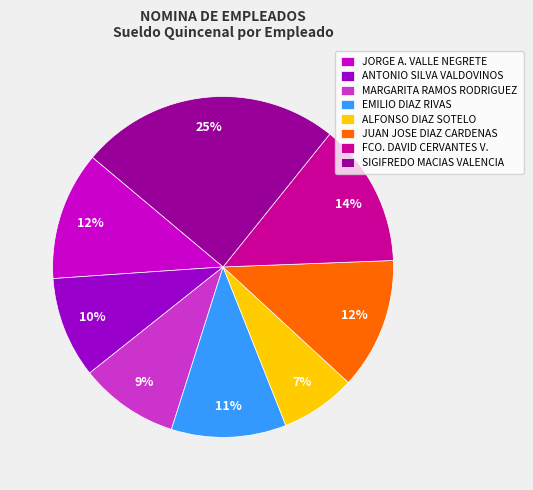

What is the smallest slice in the pie chart?

ALFONSO DIAZ SOTELO